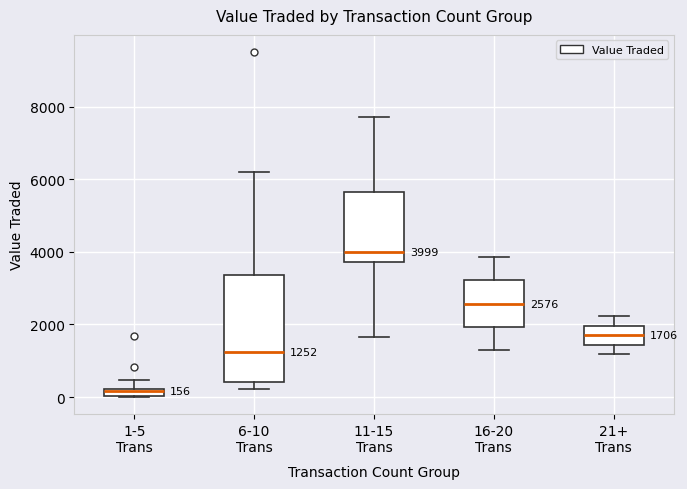

Comparing the boxes themselves (not the whiskers), which one is the tallest?

6-10 Trans